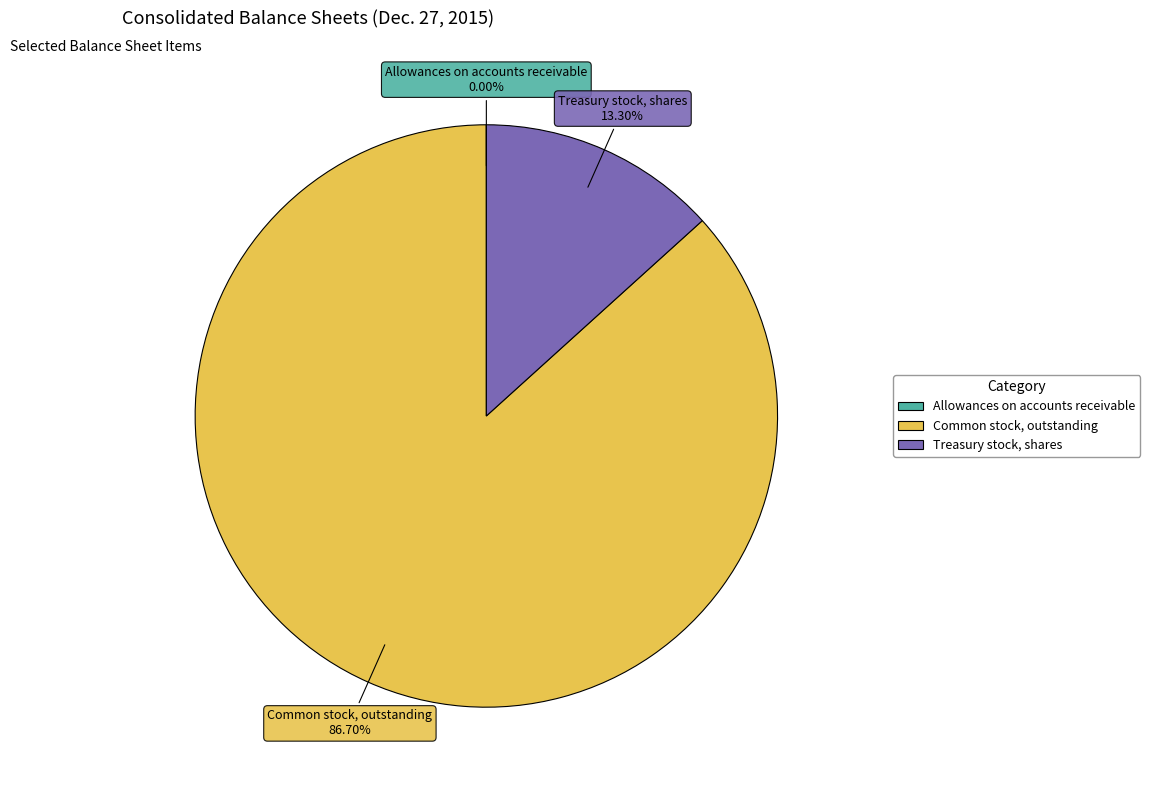

True or false: Treasury stock, shares accounts for 5% of the total.

False